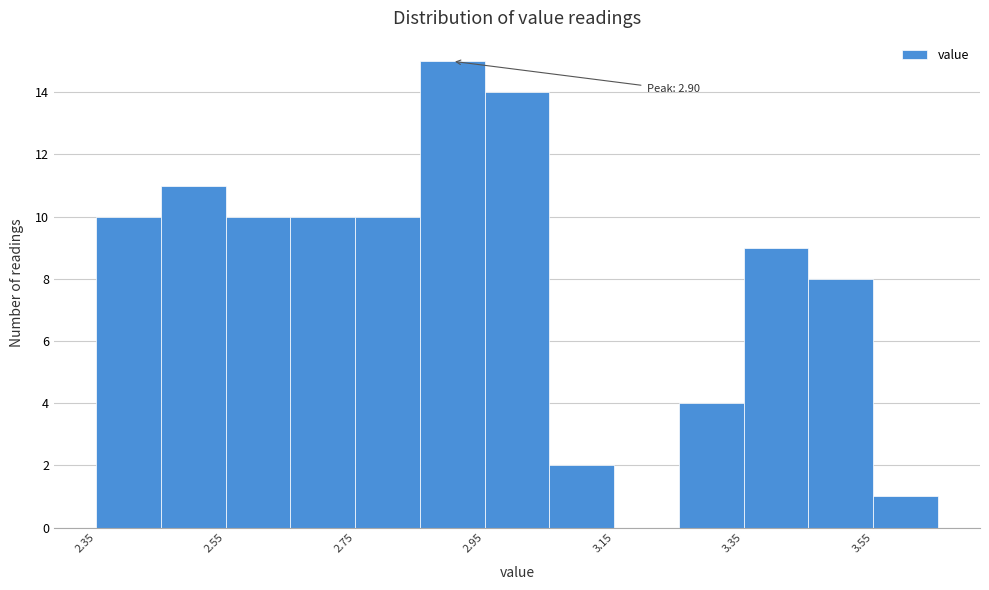

Over which range of the x-axis is the bar tallest?

2.85 to 2.95